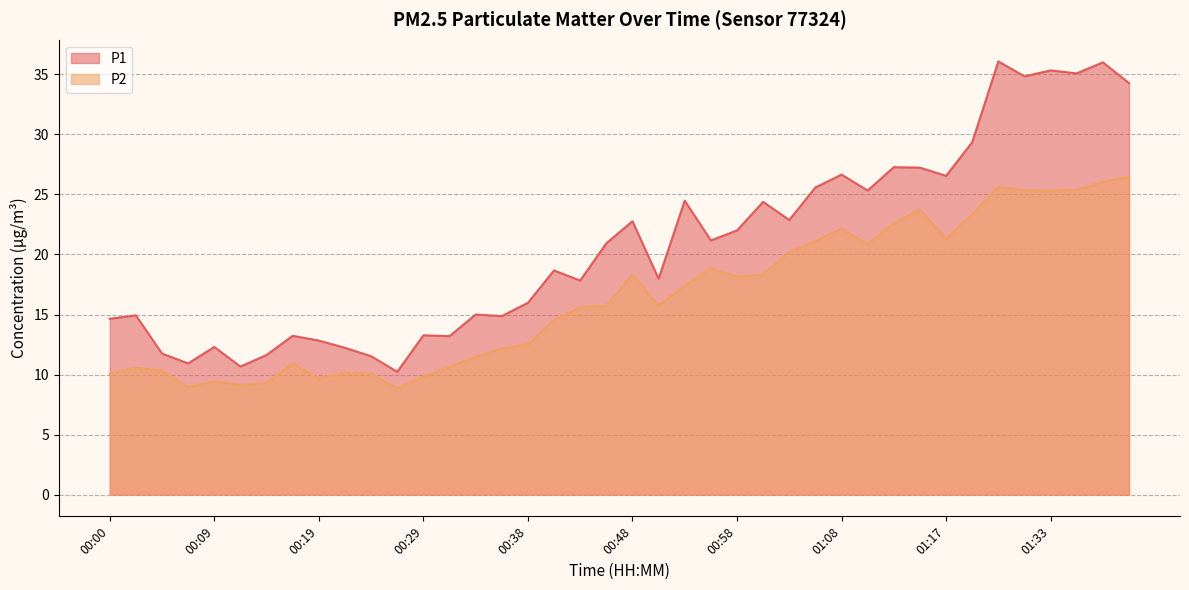

Where is the first local maximum for P2?

00:02